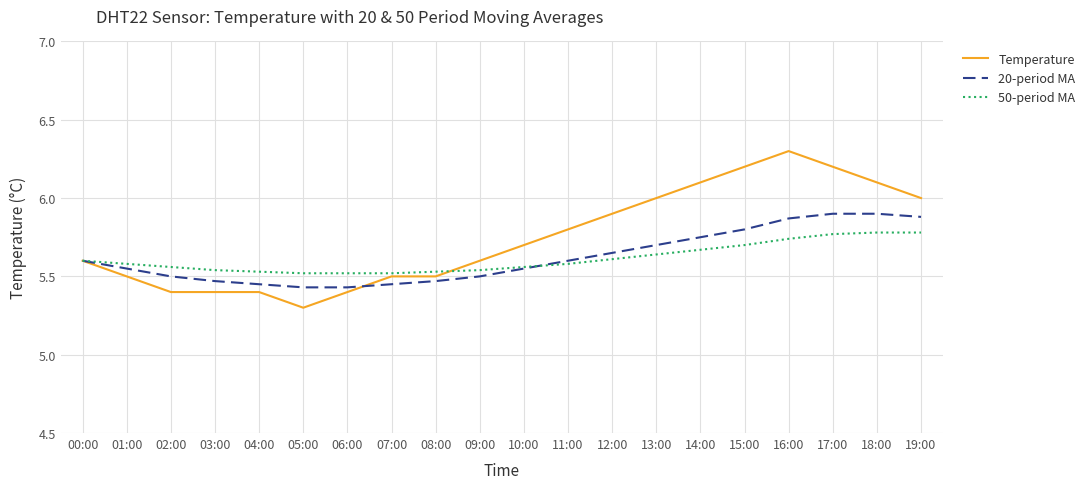

The value of 20-period MA at 03:00 is 8.9. True or false?

False